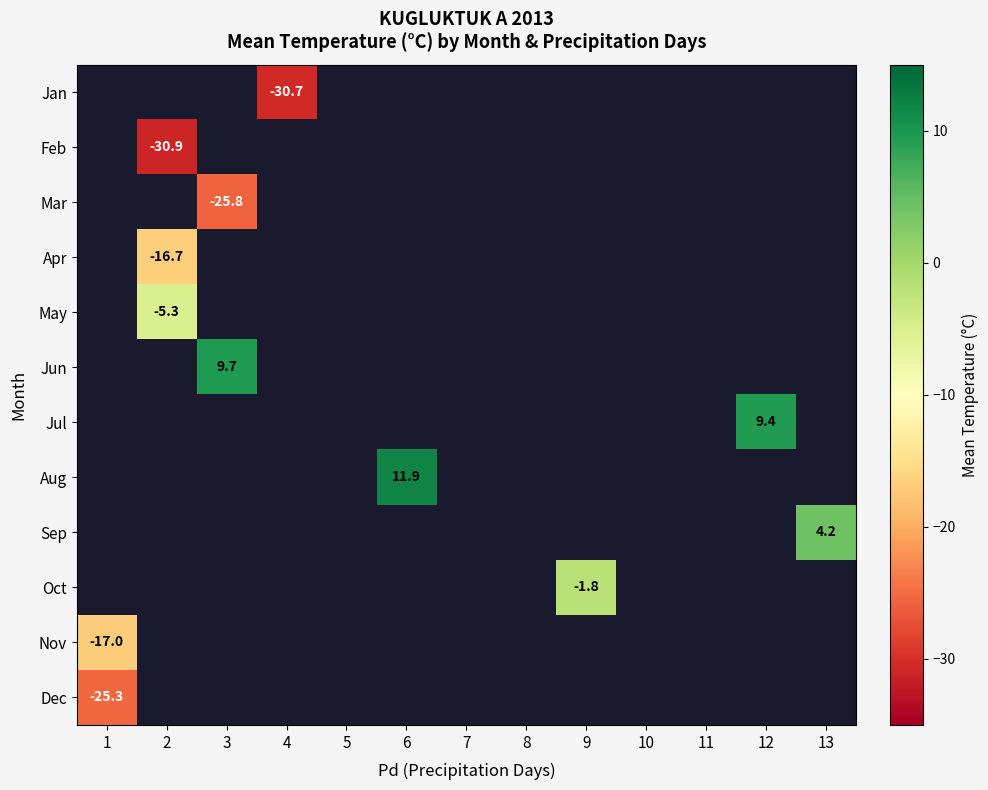

Which category has the lowest value across all series?

2